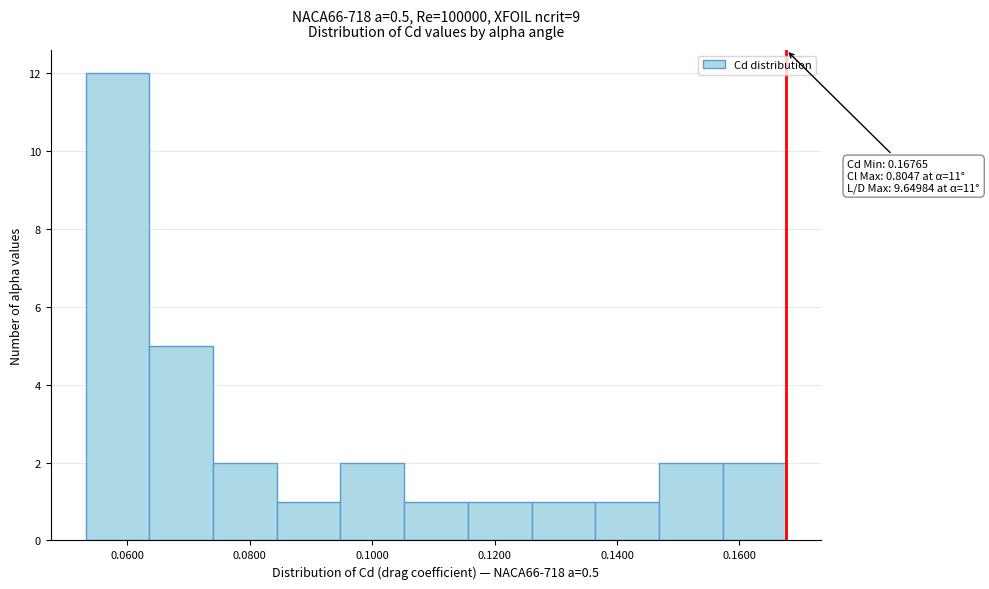

Which range on the x-axis has the tallest bar?

0.054 to 0.064